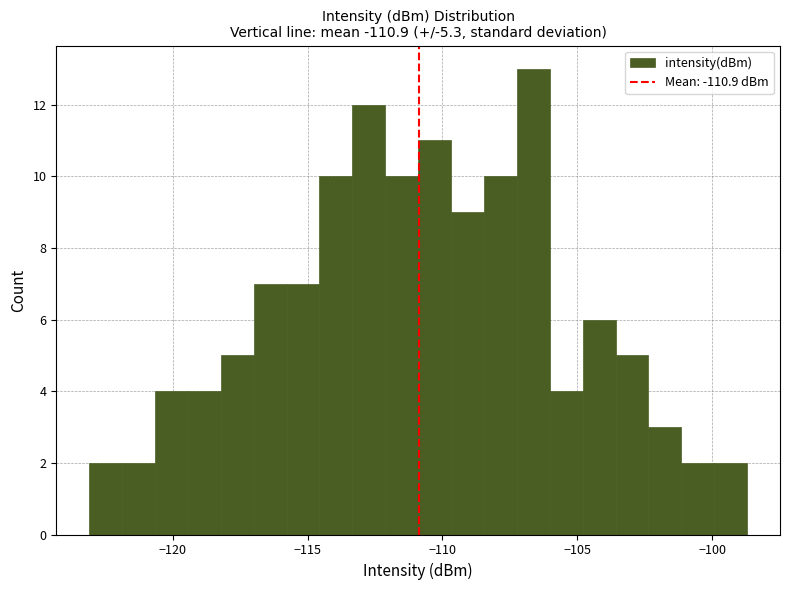

Around what value on the x-axis is the tallest bar? Give the approximate position of its centre, as read against the axis.

-106.5